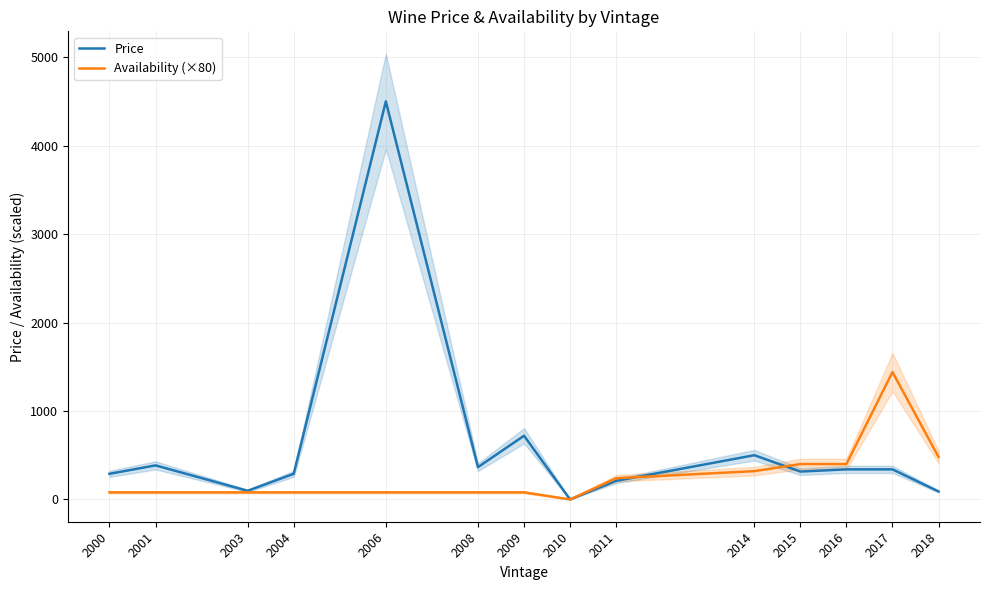

Which series changed the most between 2008 and 2014?

Availability (×80)